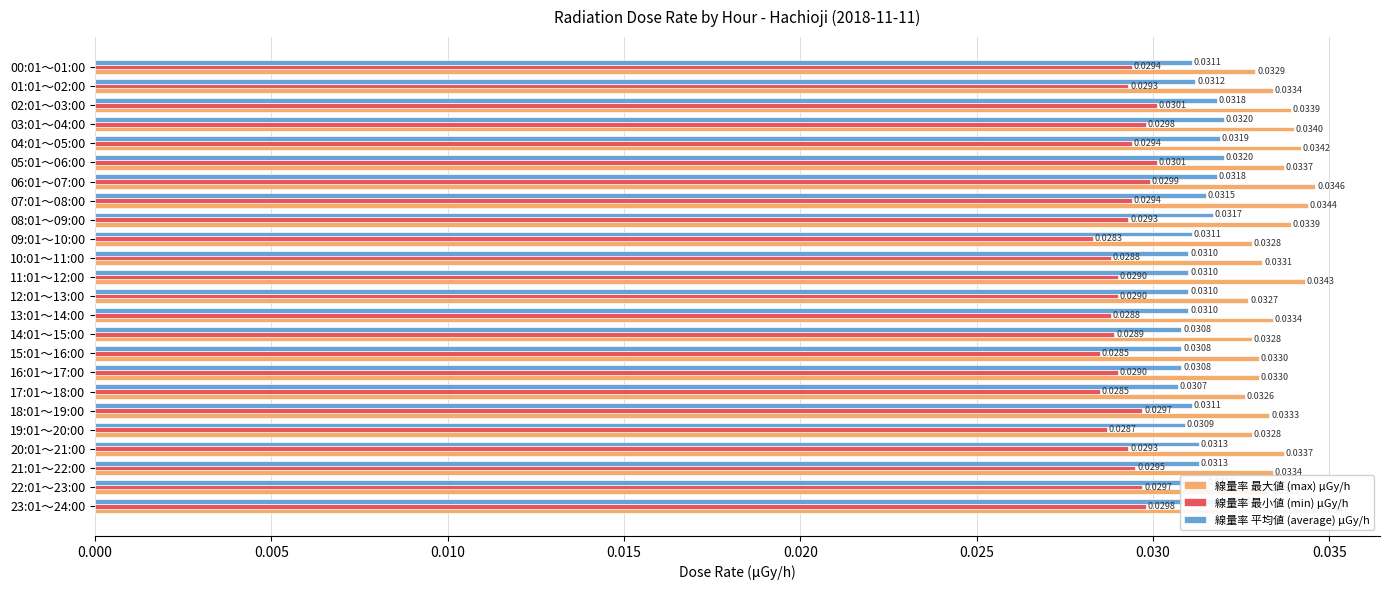

The value of 線量率 平均値 (average) μGy/h at 02:01～03:00 is 0.0. True or false?

True